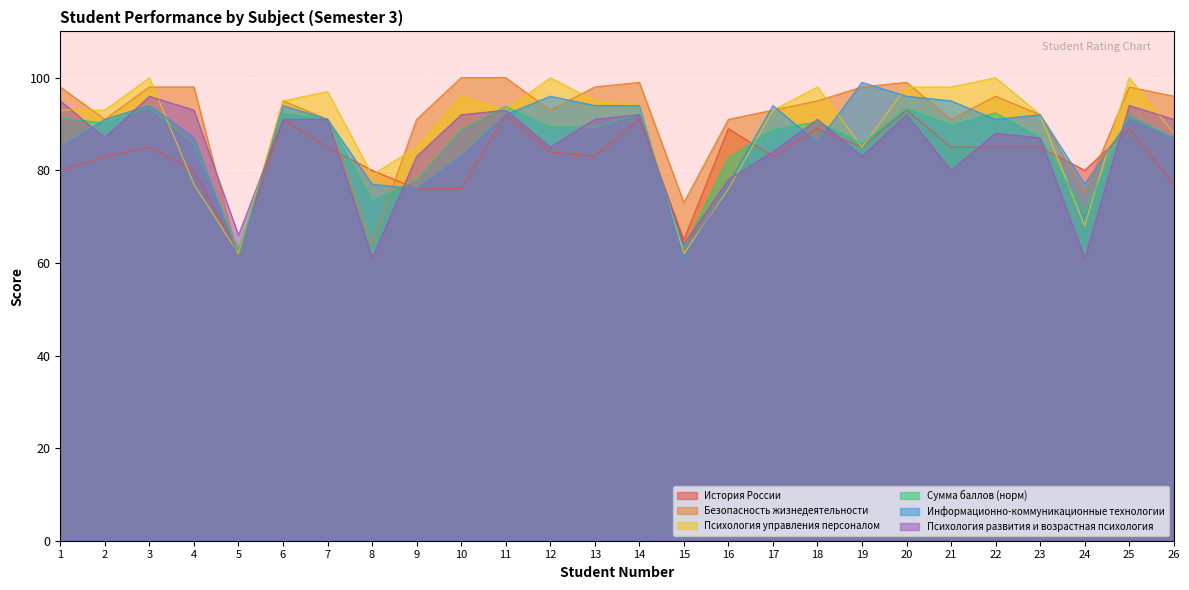

How many values in the Информационно-коммуникационные технологии series are below 91?

11